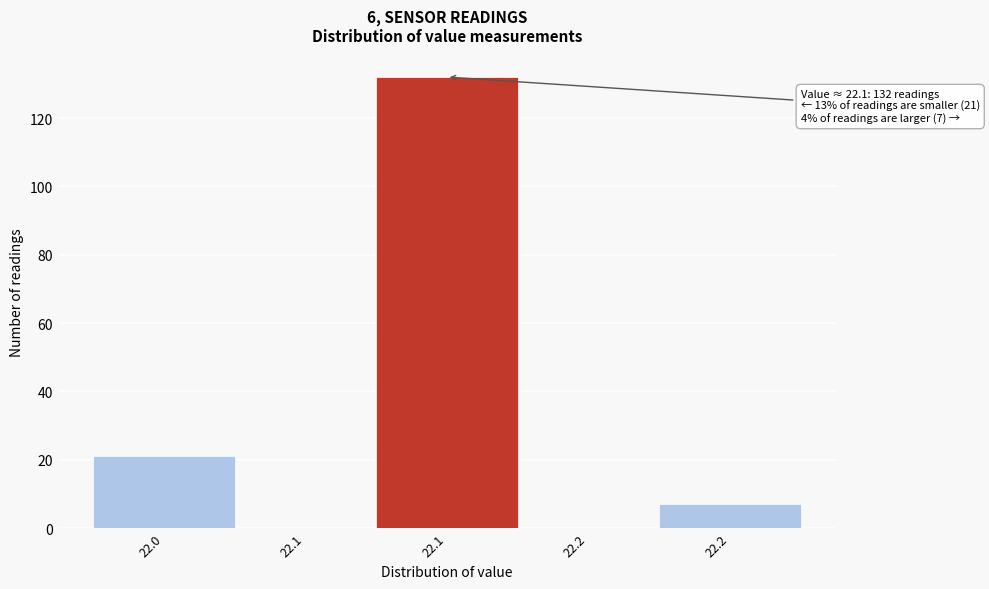

How many series are shown in this chart?

1